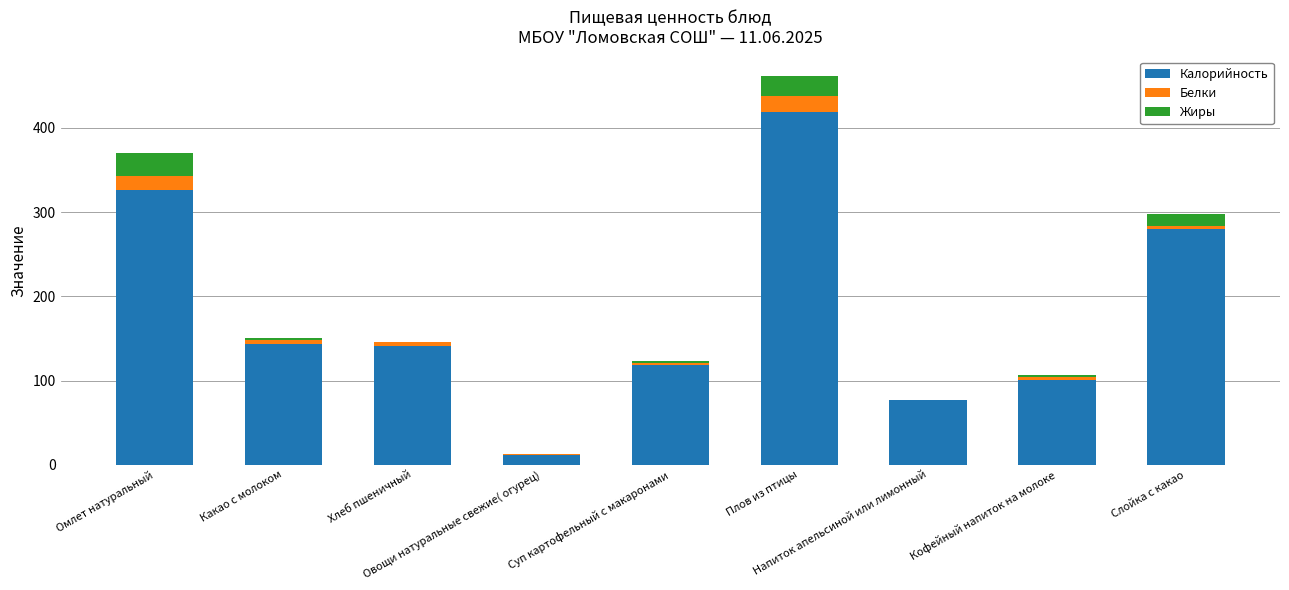

What is the highest value of the Калорийность series?

418.9